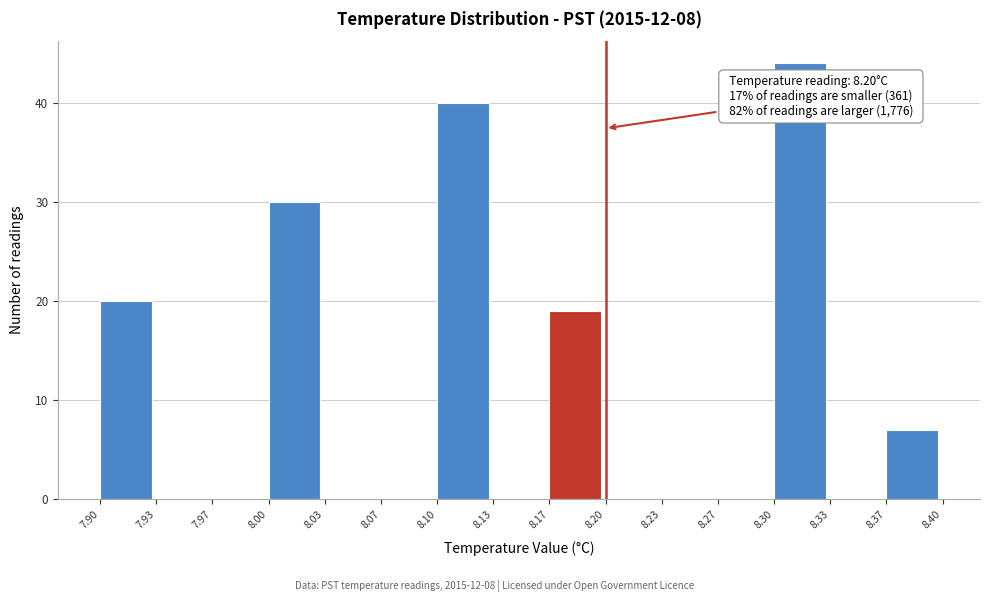

Over which range of the x-axis is the bar tallest?

8.30 to 8.33